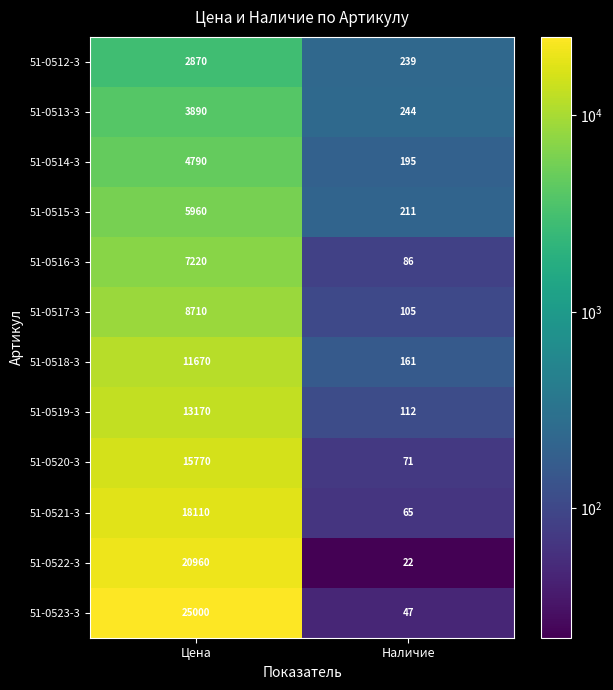

What is the sum of all 51-0515-3 values?

6171